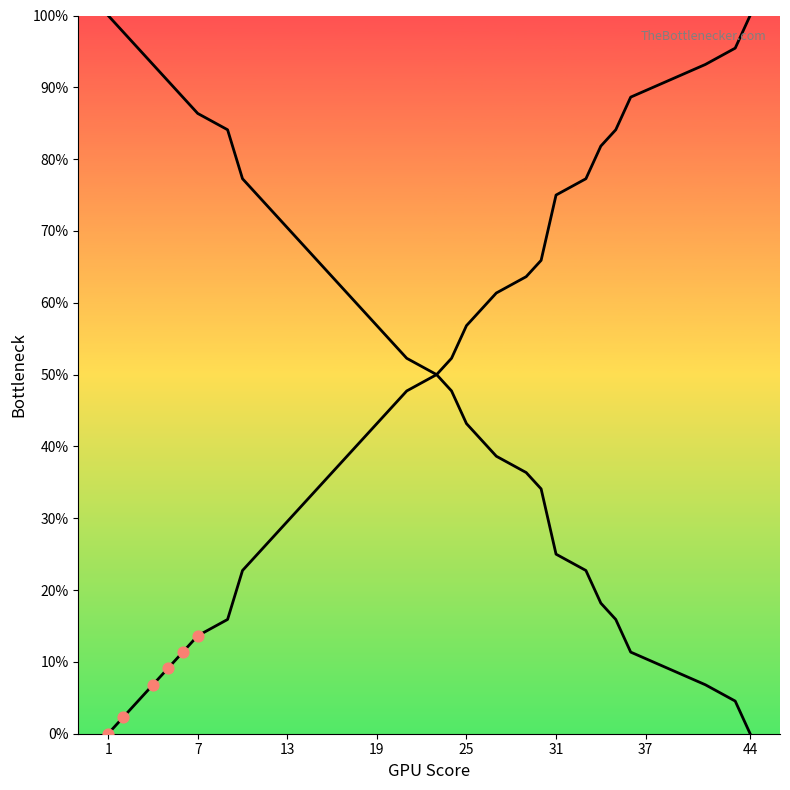

Is the value of col_5 at 32 greater than the value of col_5 inv at 19?

Yes